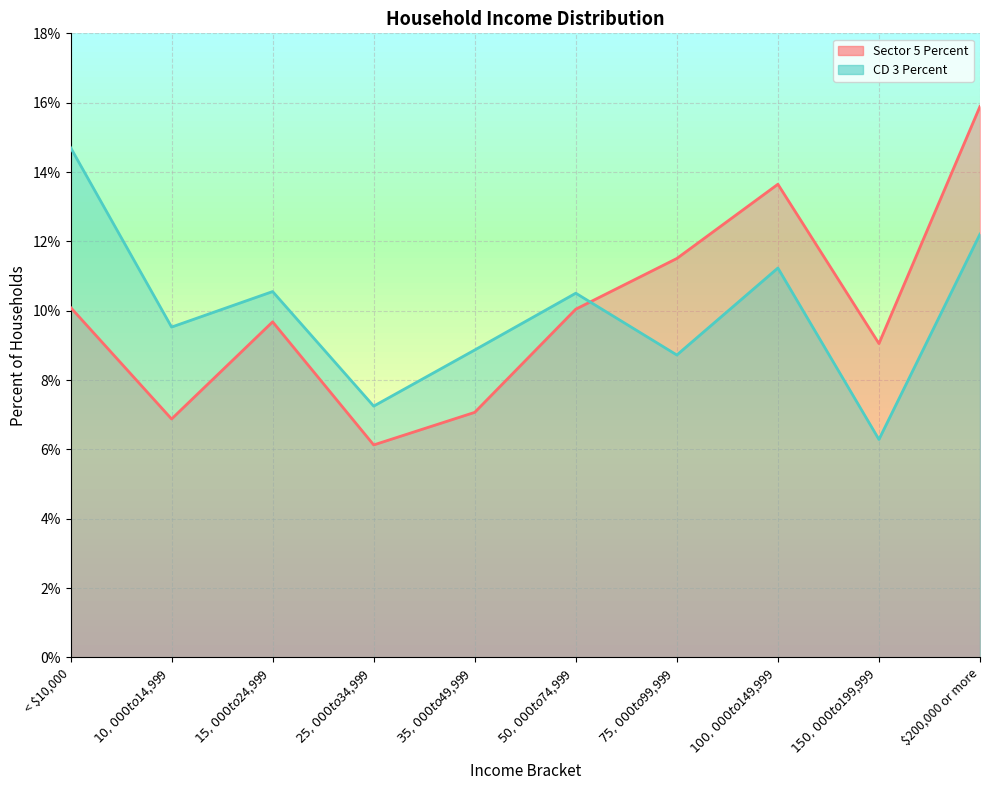

Is it true that CD 3 Percent equals 0.1 at $75,000 to $99,999?

False